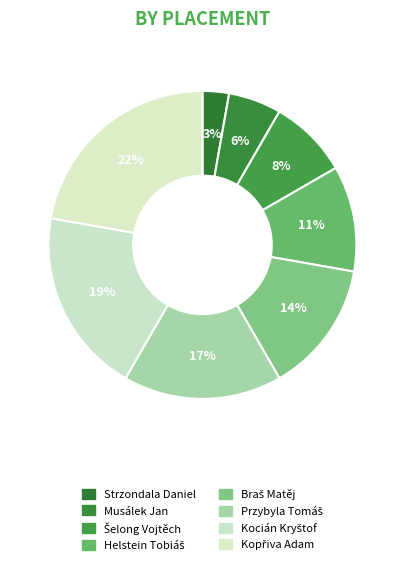

Rank the categories by value from highest to lowest.

Kopřiva Adam, Kocián Kryštof, Przybyla Tomáš, Braš Matěj, Helstein Tobiáš, Šelong Vojtěch, Musálek Jan, Strzondala Daniel